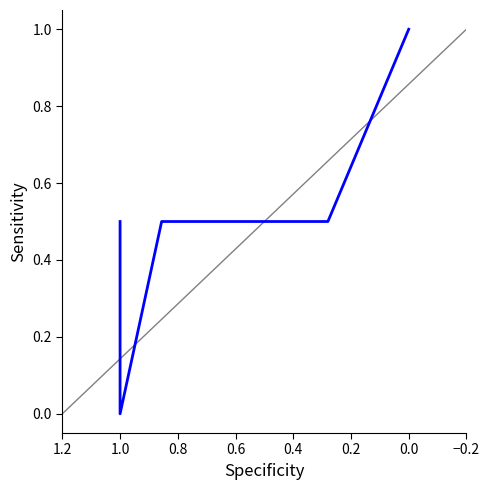

What is the change in value from 1.0 to 0.4?

+0.5